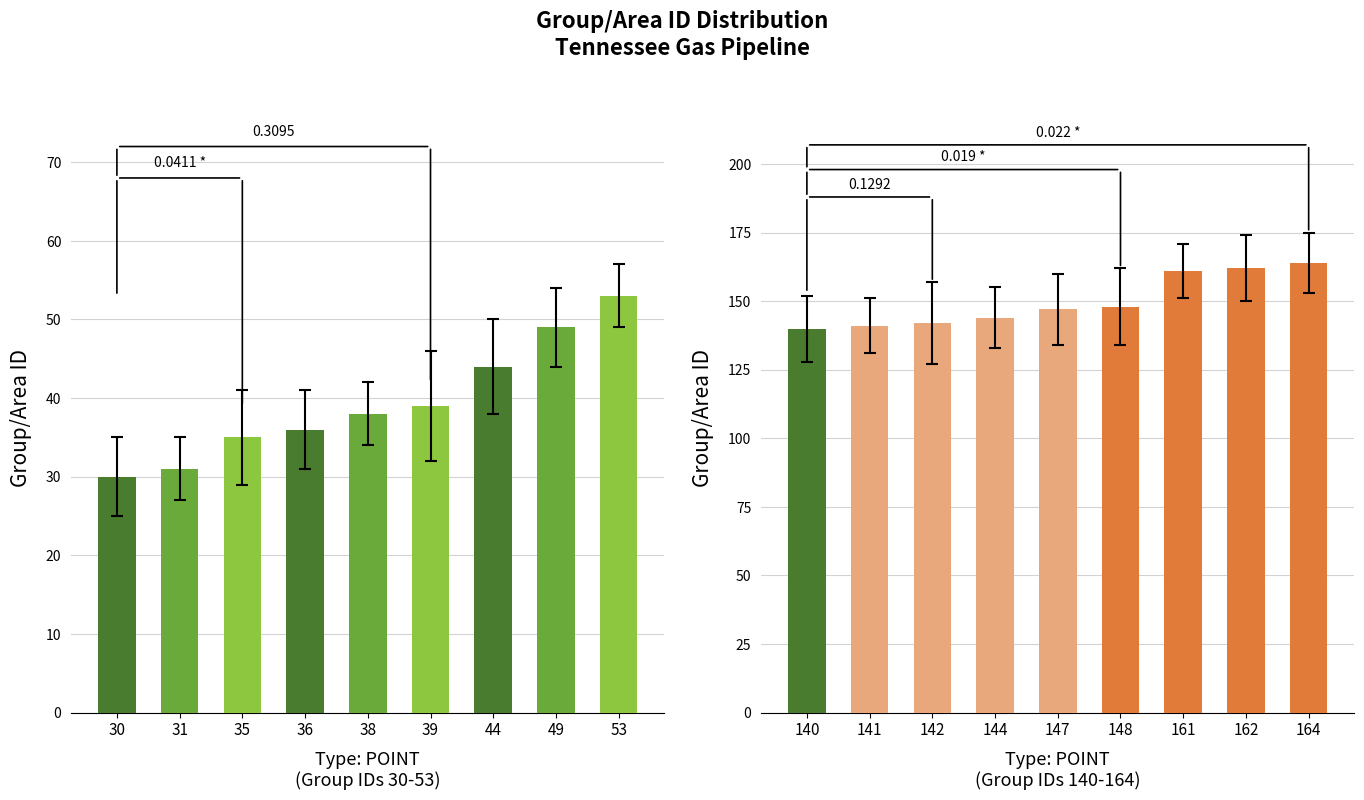

What is the value of the POINT (30–53) bar at the 5th from the left?

38